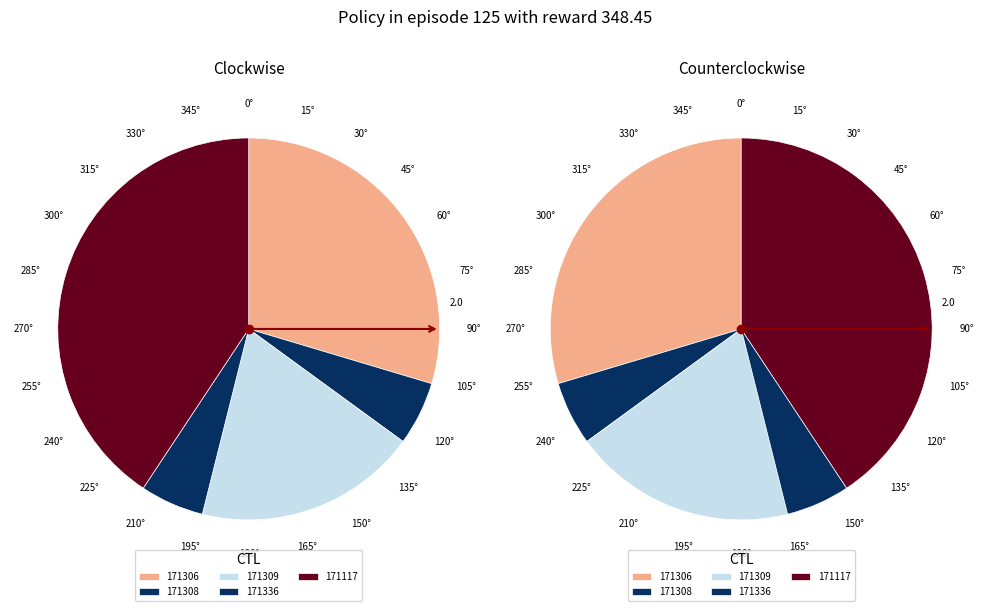

Which slice is the smallest?

171308